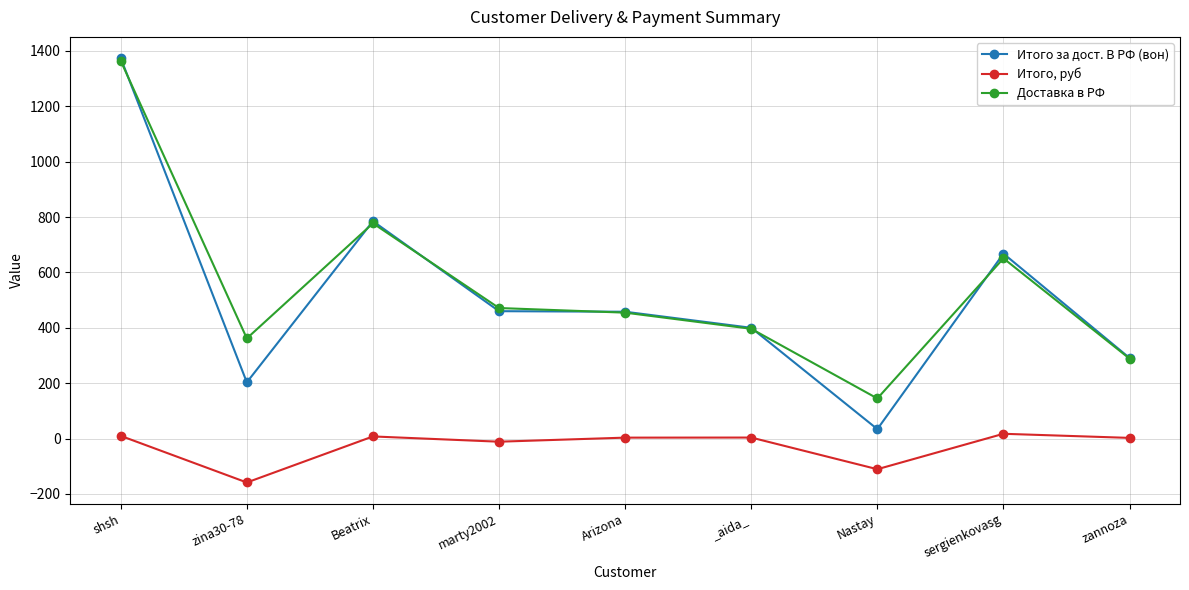

Which series changed the most between Beatrix and marty2002?

Итого за дост. В РФ (вон)